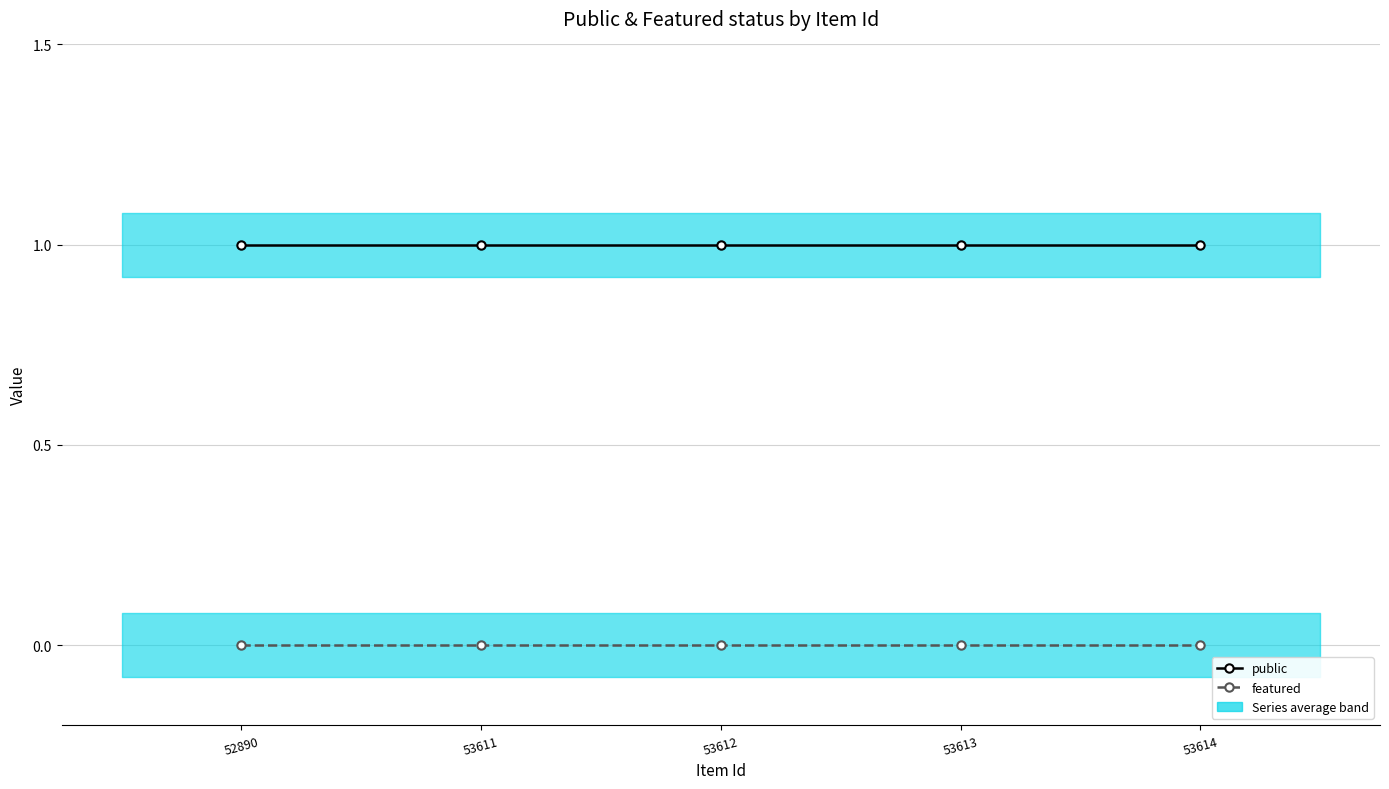

True or false: public and featured intersect in this chart.

False